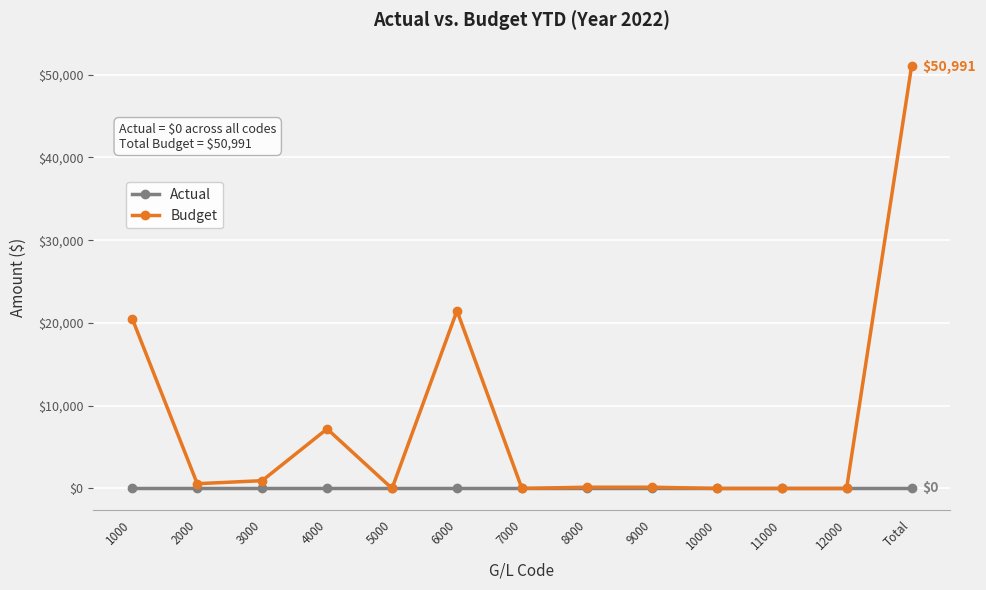

The Budget series shows 940 at 3000. True or false?

True